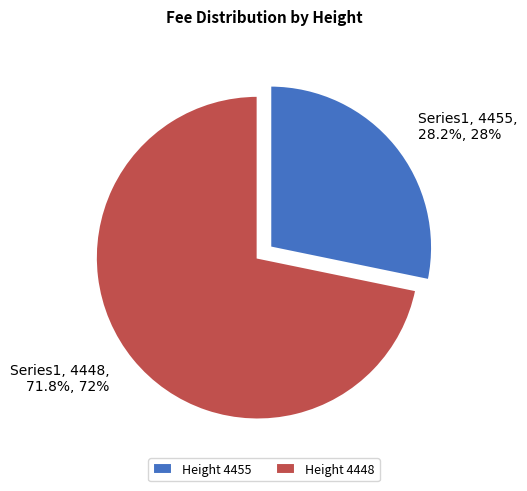

Combined, do Series1, 4455, 28.2%, 28% and Series1, 4448, 71.8%, 72% account for over 50%?

Yes